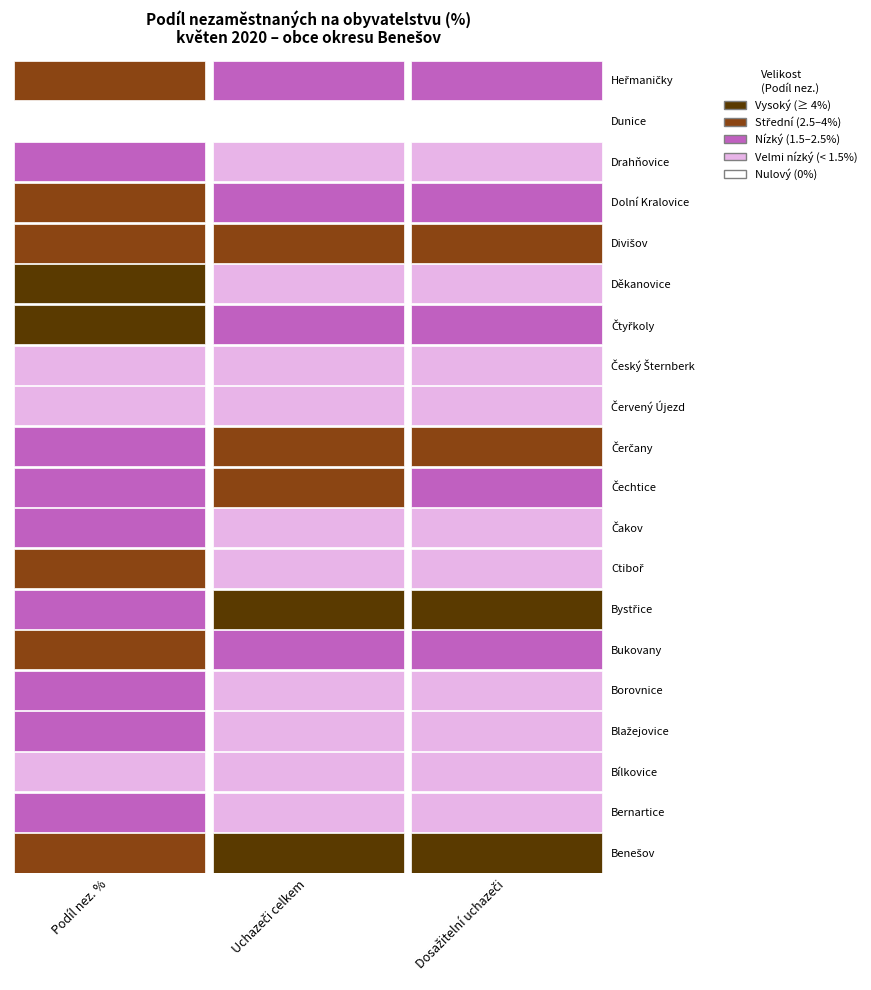

Is it true that Uchazeči celkem equals 123.2 at Bystřice?

False